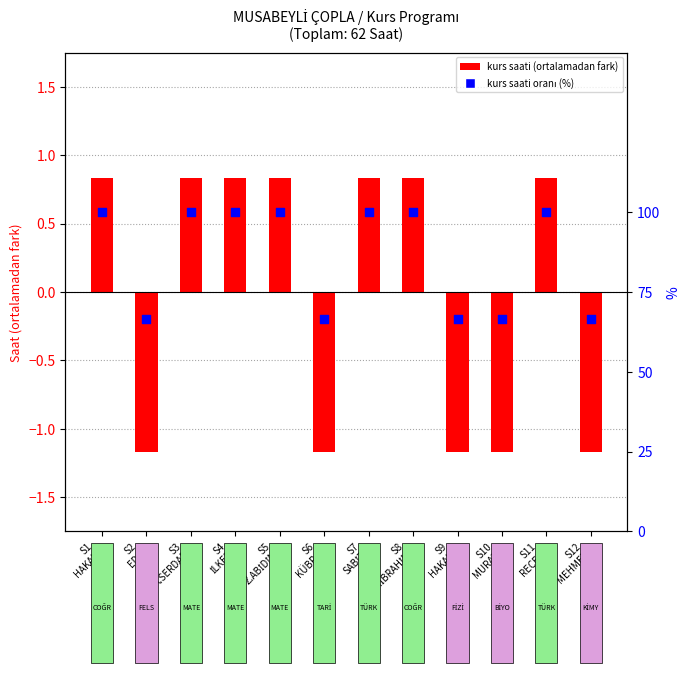

Which series reaches the maximum Y coordinate?

kurs saati oranı (%)